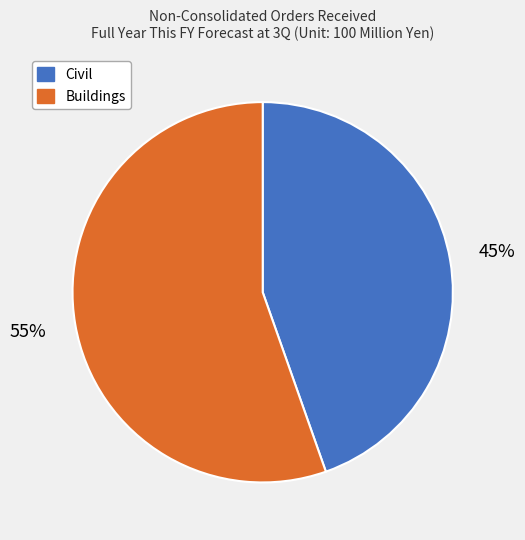

Is the sum of Civil and Buildings greater than half?

Yes